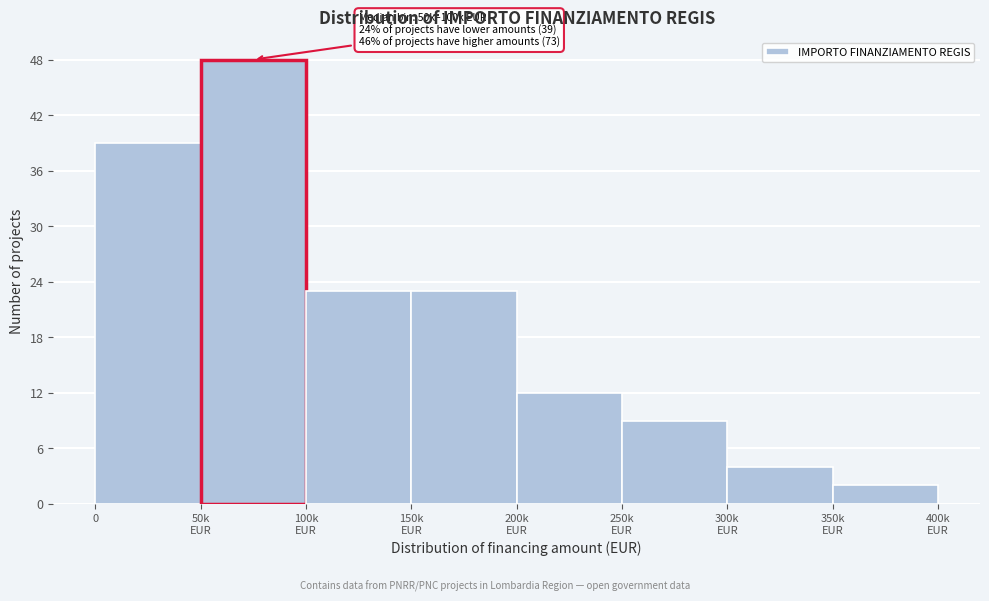

Reading left to right, transcribe all the data shown in this chart.

39	48	23	23	12	9	4	2